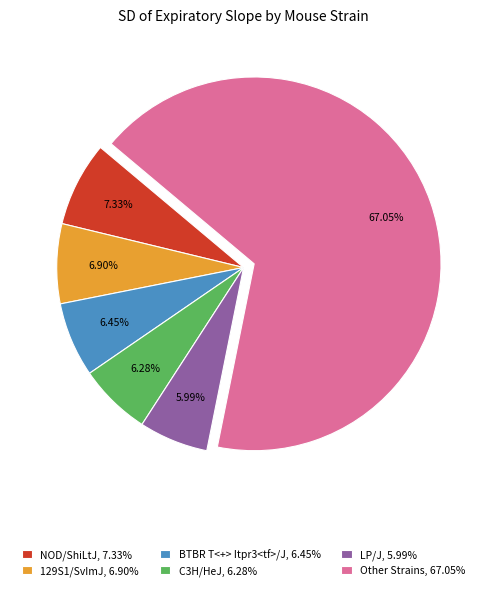

Which has a higher value, Other Strains, 67.05% or LP/J, 5.99%?

Other Strains, 67.05%